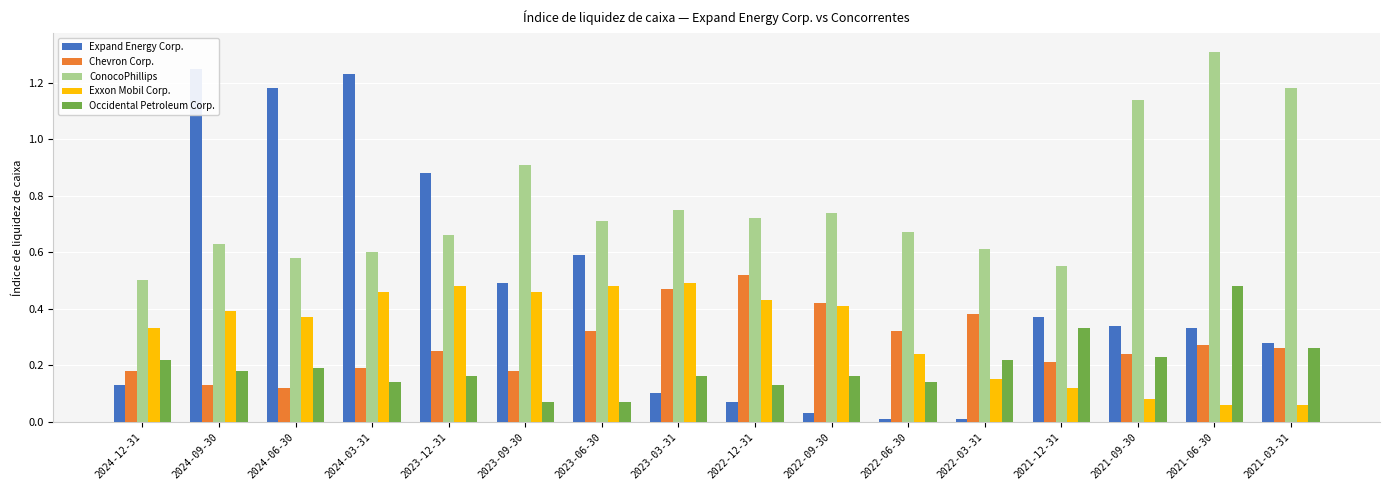

What is the sum of the Exxon Mobil Corp. values at 2022-03-31 and 2023-12-31?

0.6